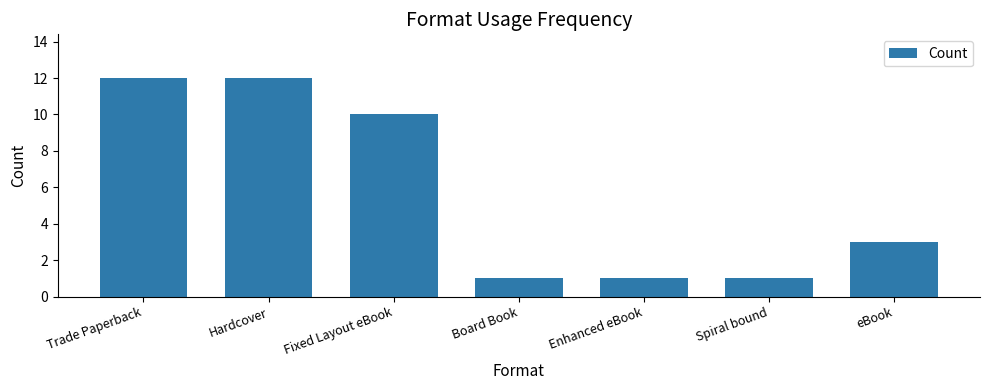

The value at Spiral bound is 0. True or false?

False